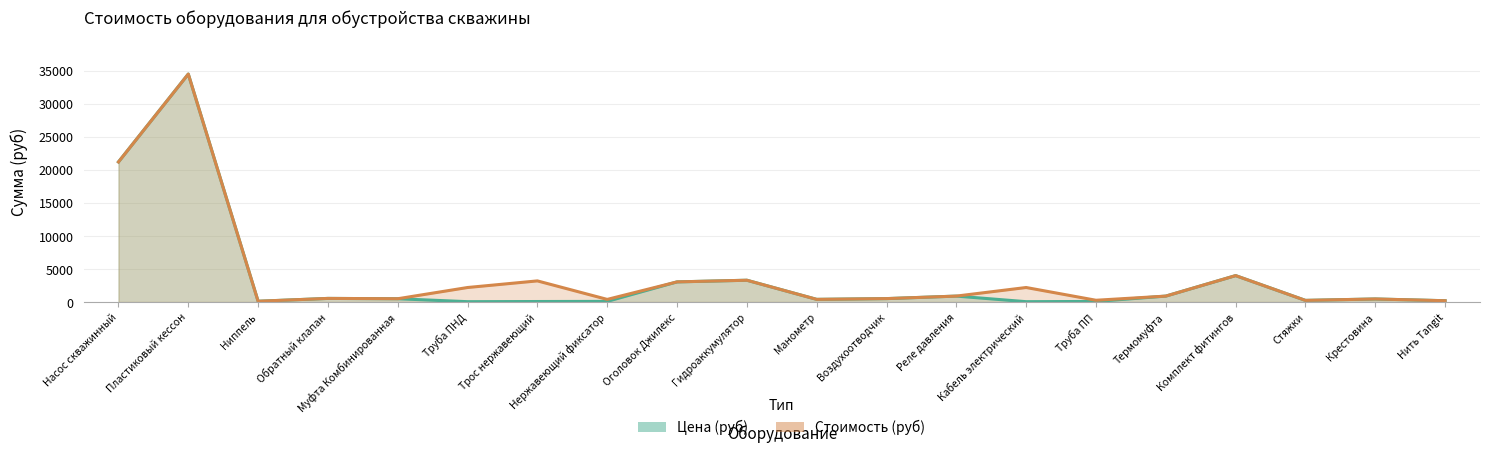

What is the value of the Стоимость (руб) point at the 5th from the left?

500